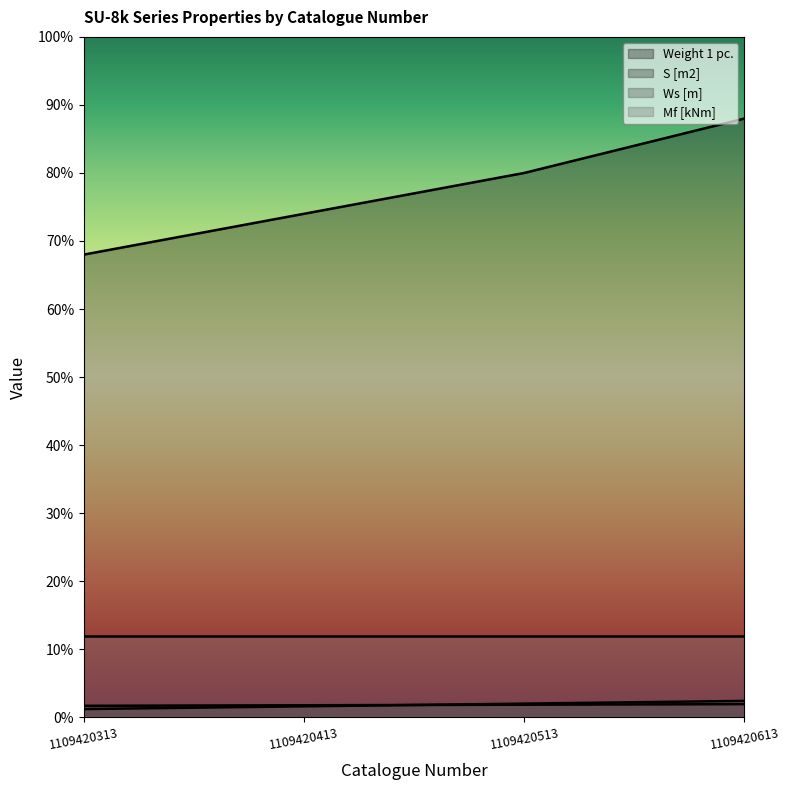

How many data points in Weight 1 pc. are above 200?

1